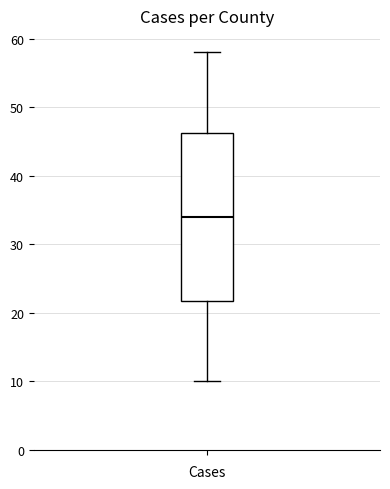

Read this box plot against the y-axis: the position of the median line, the range covered by the box, and the ends of both whiskers. The values are not printed on the chart, so give them approximately, as read against the axis.

median 34, box 22 to 46, whiskers 10 to 58